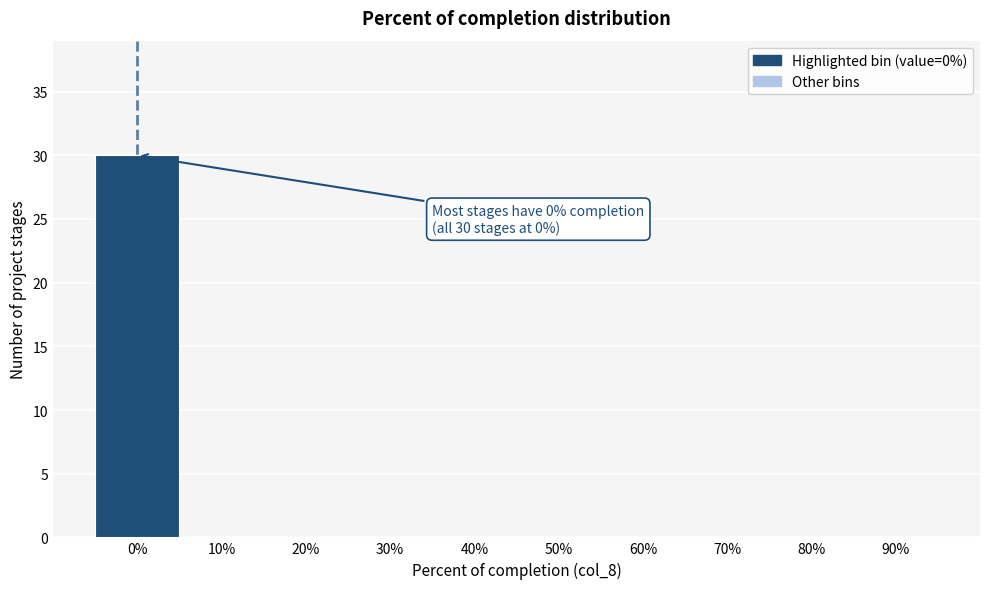

Reading left to right, extract all data points from this chart.

0%=30	10%=0	20%=0	30%=0	40%=0	50%=0	60%=0	70%=0	80%=0	90%=0